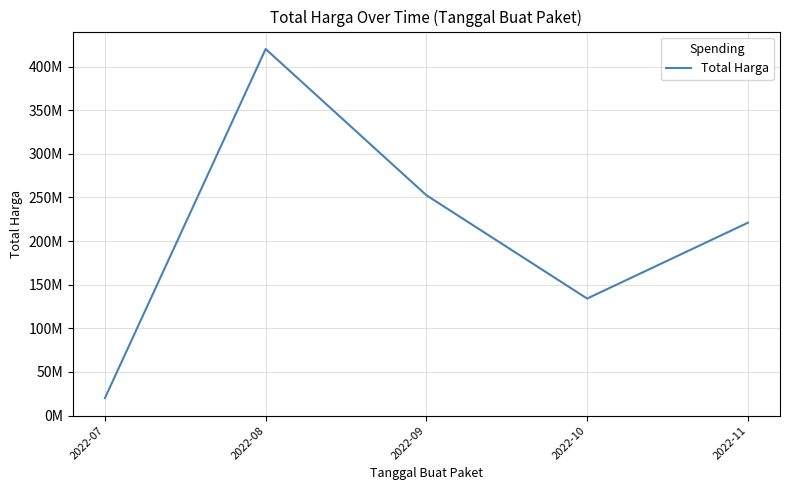

Is this an area chart (filled region under the line)?

No